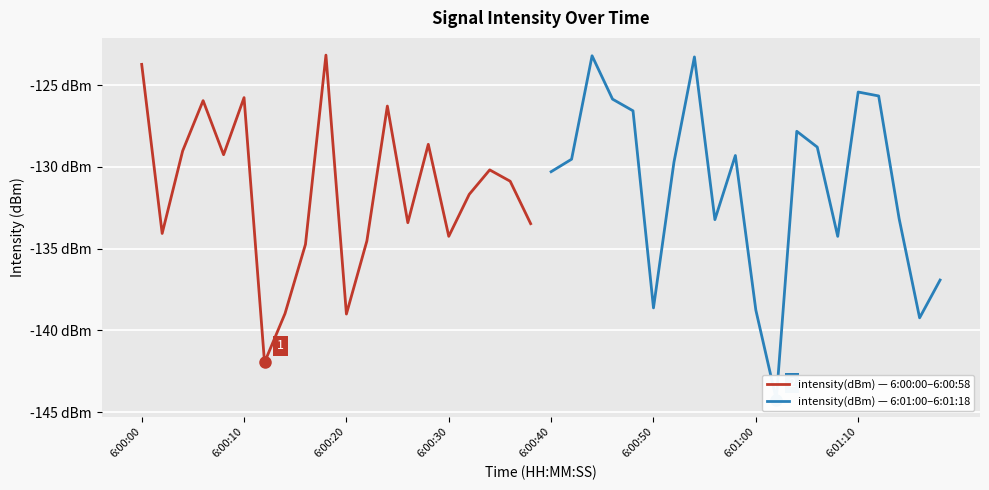

Which series has the largest range (max minus min)?

intensity(dBm) — 6:01:00–6:01:18